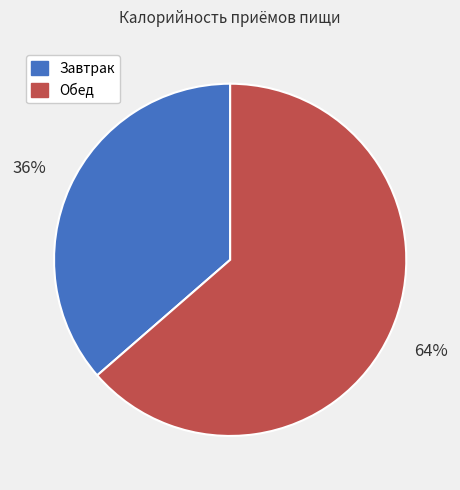

Is it true that Обед is 64% of the pie?

True